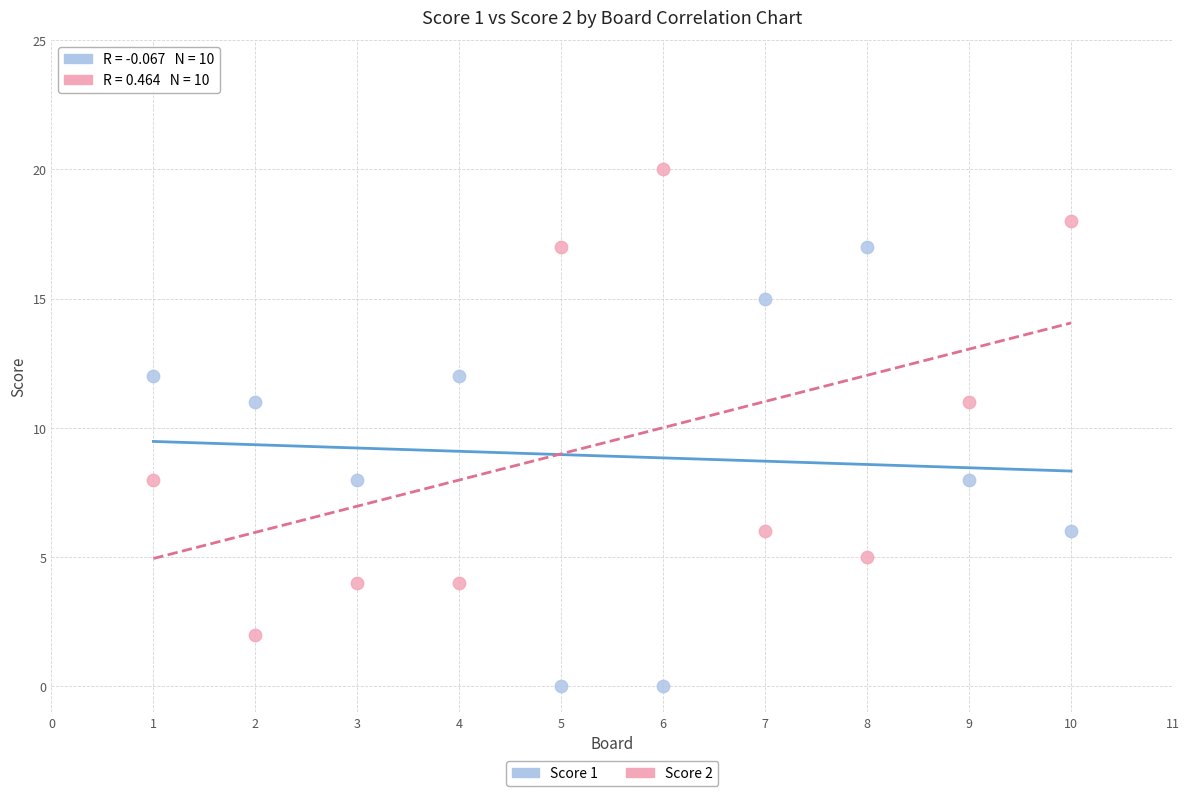

Across all data points, what is the range of Y values (max minus min)?

20